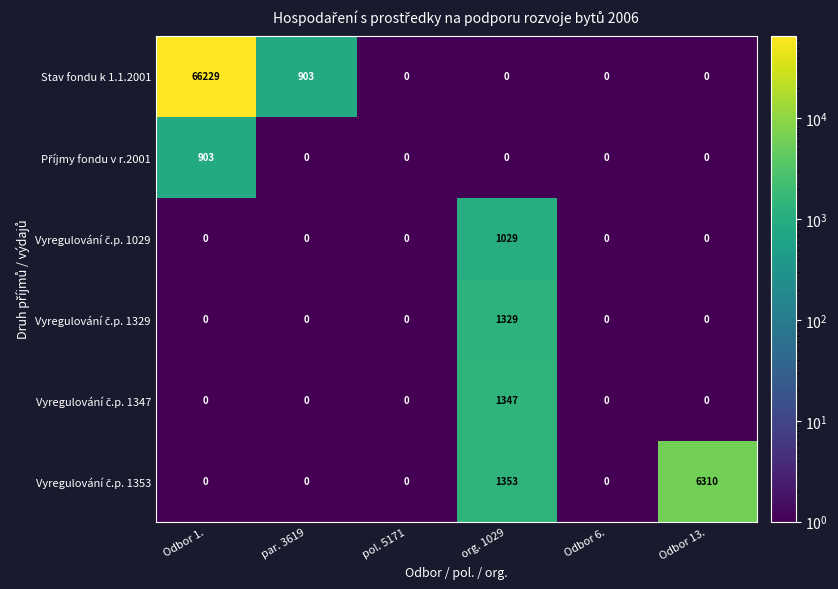

Which series has the largest total across all categories?

Stav fondu k 1.1.2001